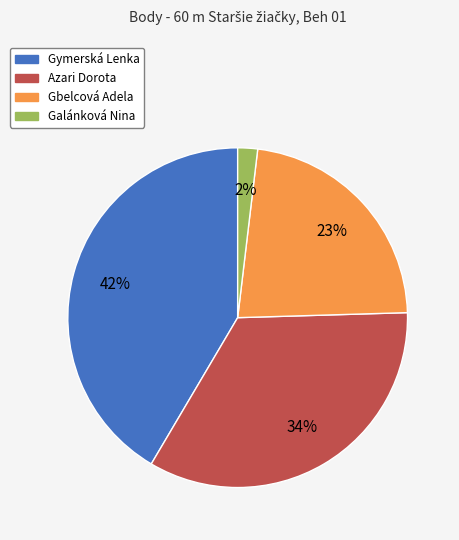

Which has a higher value, Gymerská Lenka or Galánková Nina?

Gymerská Lenka